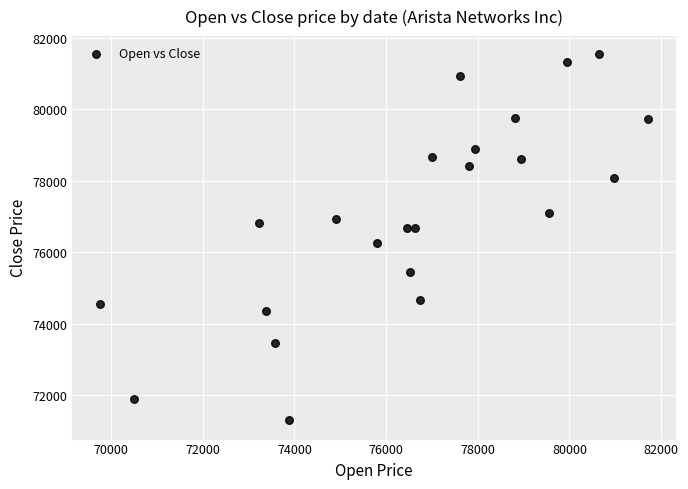

What is the range of X values (max minus min)?

11967